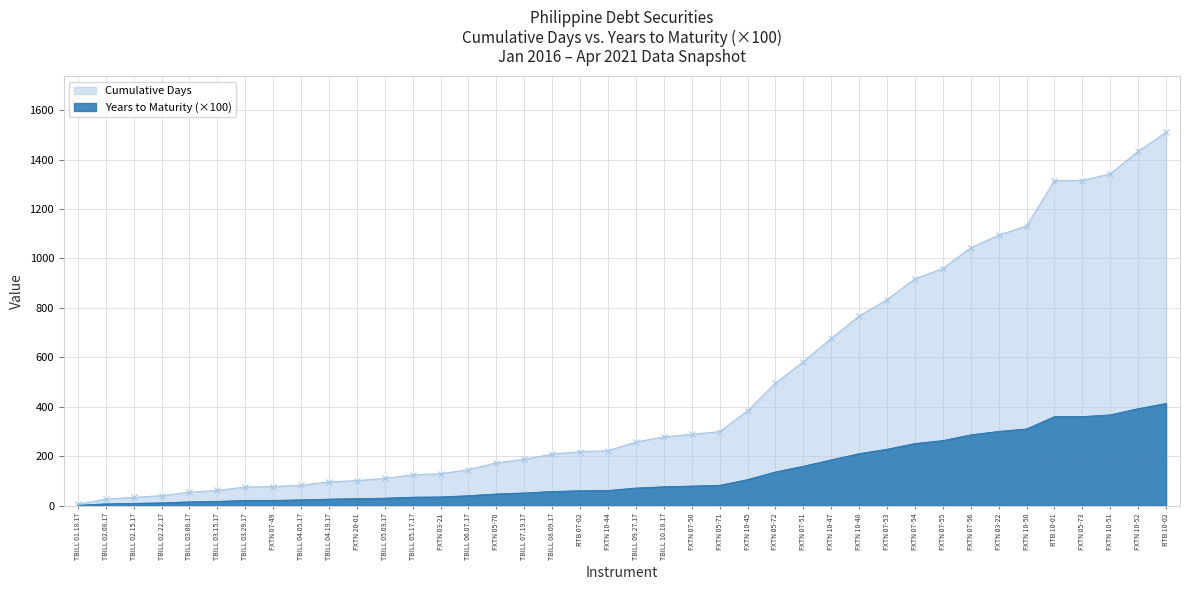

Reading left to right, what are all the values shown in this chart?

Cumulative Days: TBILL 01.18.17=5.0	TBILL 02.08.17=26.0	TBILL 02.15.17=33.0	TBILL 02.22.17=40.0	TBILL 03.08.17=54.0	TBILL 03.15.17=61.0	TBILL 03.29.17=75.0	FXTN 07-49=77.0	TBILL 04.05.17=82.0	TBILL 04.19.17=96.0	FXTN 20-01=101.0	TBILL 05.03.17=110.0	TBILL 05.17.17=124.0	FXTN 03-21=129.0	TBILL 06.07.17=145.0	FXTN 05-70=173.0	TBILL 07.19.17=187.0	TBILL 08.09.17=208.0	RTB 07-02=218.0	FXTN 10-44=222.0	TBILL 09.27.17=257.0	TBILL 10.18.17=278.0	FXTN 07-50=288.0	FXTN 05-71=299.0	FXTN 10-45=383.0	FXTN 05-72=495.0	FXTN 07-51=582.0	FXTN 10-47=676.0	FXTN 10-48=767.0	FXTN 07-53=833.0	FXTN 07-54=917.0	FXTN 07-55=959.0	FXTN 07-56=1043.0	FXTN 03-22=1094.0	FXTN 10-50=1131.0	RTB 10-01=1314.0	FXTN 05-73=1315.0	FXTN 10-51=1342.0	FXTN 10-52=1433.0	RTB 10-02=1510.0
Daily Years: TBILL 01.18.17=1.0	TBILL 02.08.17=7.0	TBILL 02.15.17=9.0	TBILL 02.22.17=11.0	TBILL 03.08.17=15.0	TBILL 03.15.17=17.0	TBILL 03.29.17=21.0	FXTN 07-49=21.0	TBILL 04.05.17=23.0	TBILL 04.19.17=26.0	FXTN 20-01=28.0	TBILL 05.03.17=30.0	TBILL 05.17.17=34.0	FXTN 03-21=35.0	TBILL 06.07.17=40.0	FXTN 05-70=47.0	TBILL 07.19.17=51.0	TBILL 08.09.17=57.0	RTB 07-02=60.0	FXTN 10-44=61.0	TBILL 09.27.17=71.0	TBILL 10.18.17=76.0	FXTN 07-50=79.0	FXTN 05-71=82.0	FXTN 10-45=105.0	FXTN 05-72=136.0	FXTN 07-51=159.0	FXTN 10-47=185.0	FXTN 10-48=210.0	FXTN 07-53=228.0	FXTN 07-54=251.0	FXTN 07-55=263.0	FXTN 07-56=286.0	FXTN 03-22=300.0	FXTN 10-50=310.0	RTB 10-01=360.0	FXTN 05-73=360.0	FXTN 10-51=367.0	FXTN 10-52=392.0	RTB 10-02=413.0